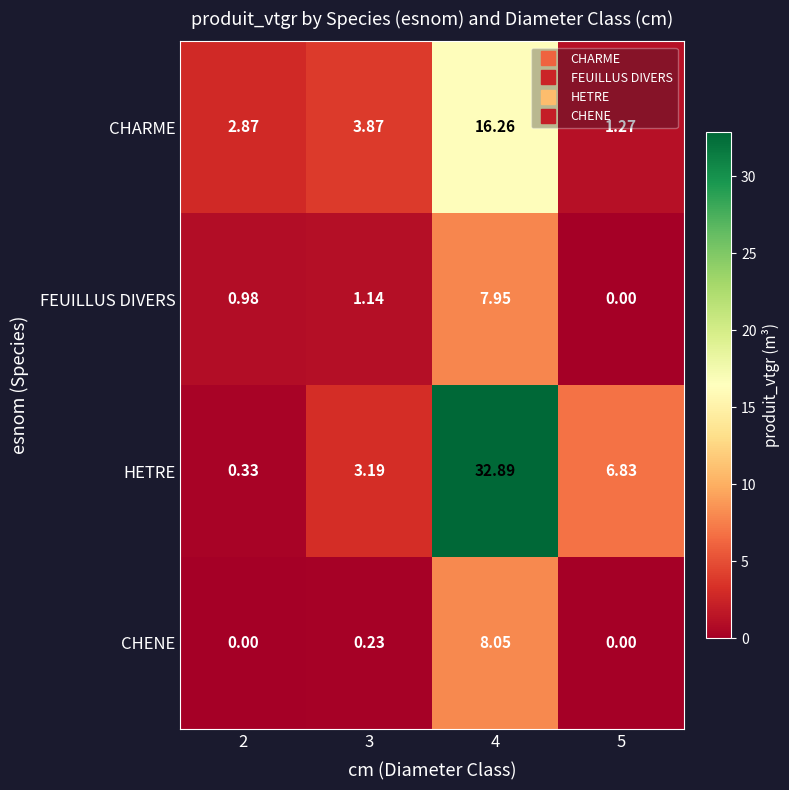

Which series has the largest range (max minus min)?

HETRE